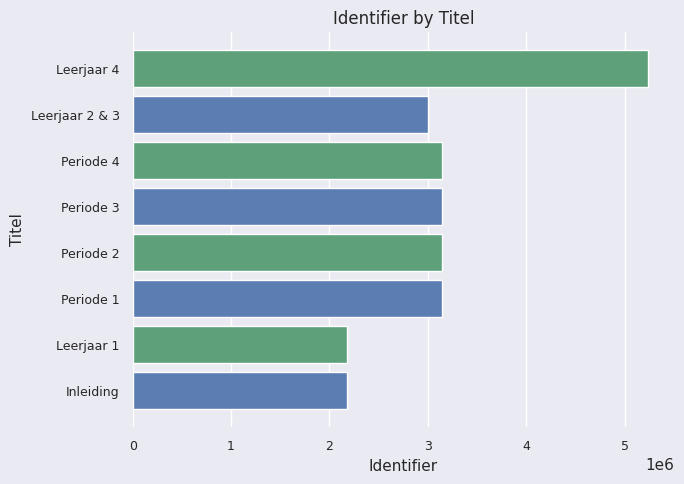

What is the change in value from Inleiding to Periode 3?

+961961